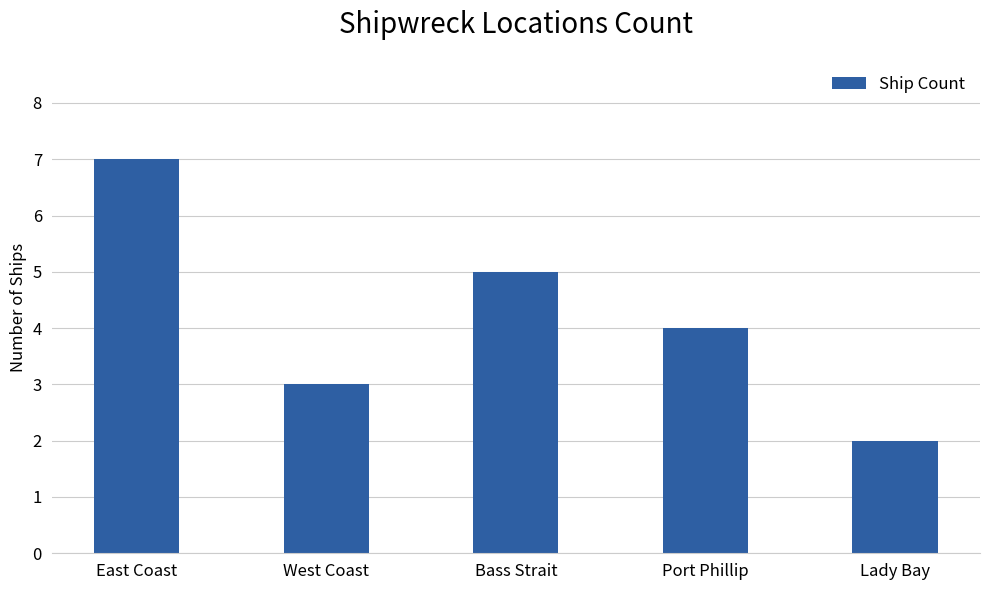

Reading left to right, extract all data points from this chart.

7	3	5	4	2